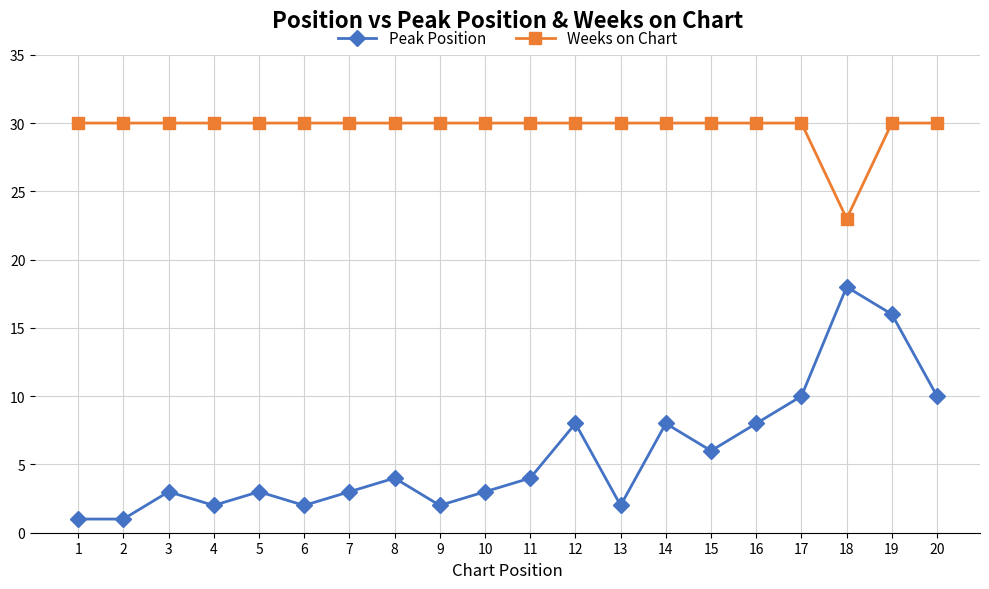

Which series has the widest spread of values?

Peak Position